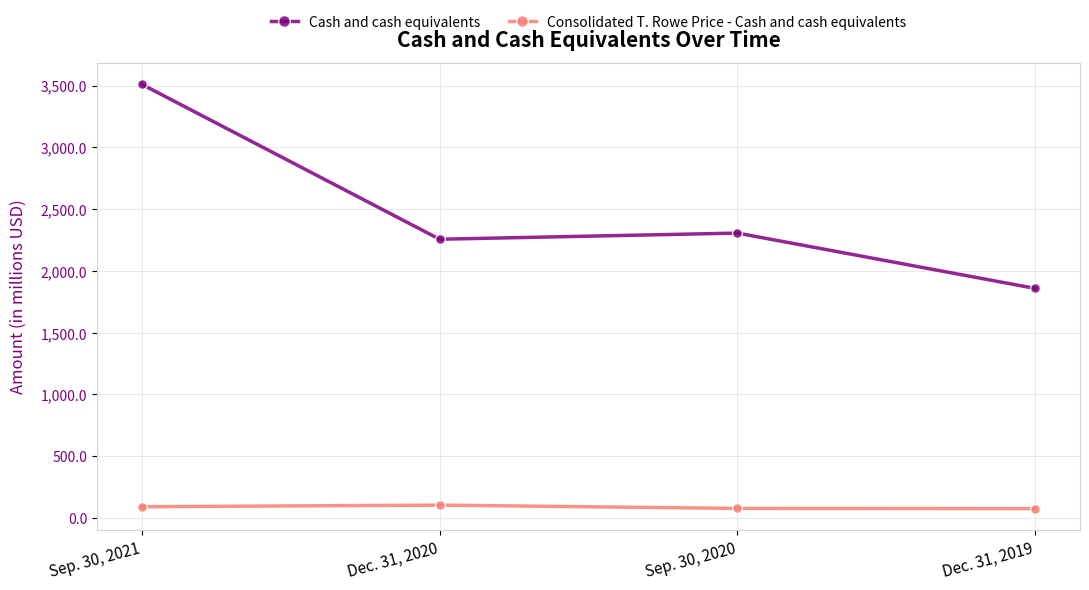

Which series has the largest range (max minus min)?

Cash and cash equivalents